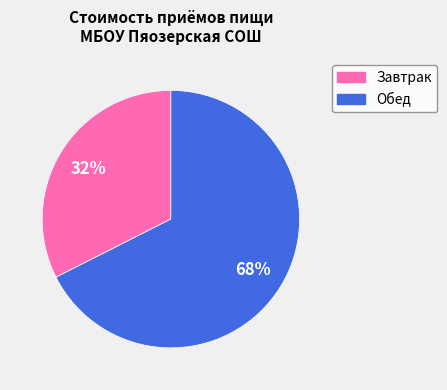

How many segments does this pie chart have?

2